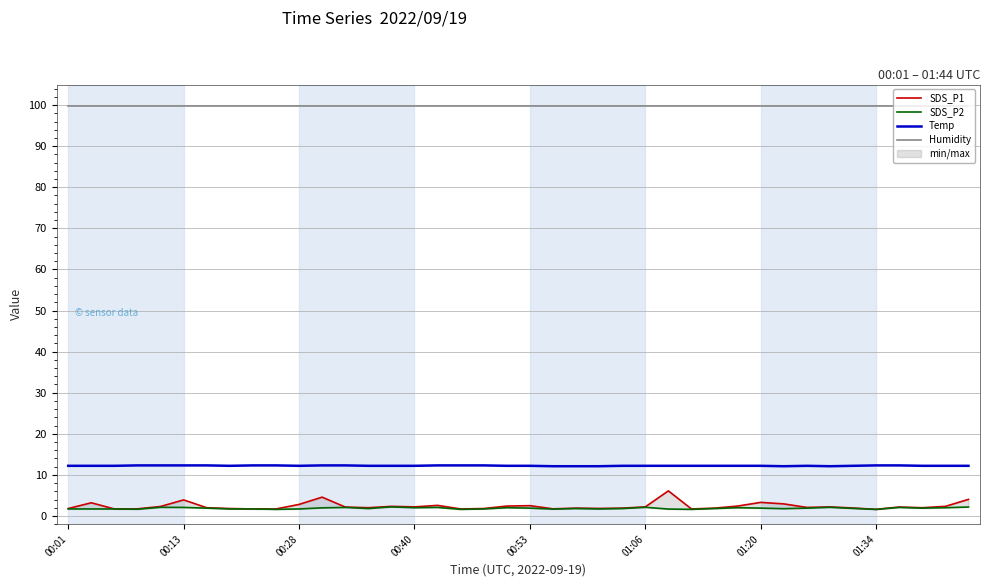

Is it true that Temp equals 12.2 at 00:53?

True